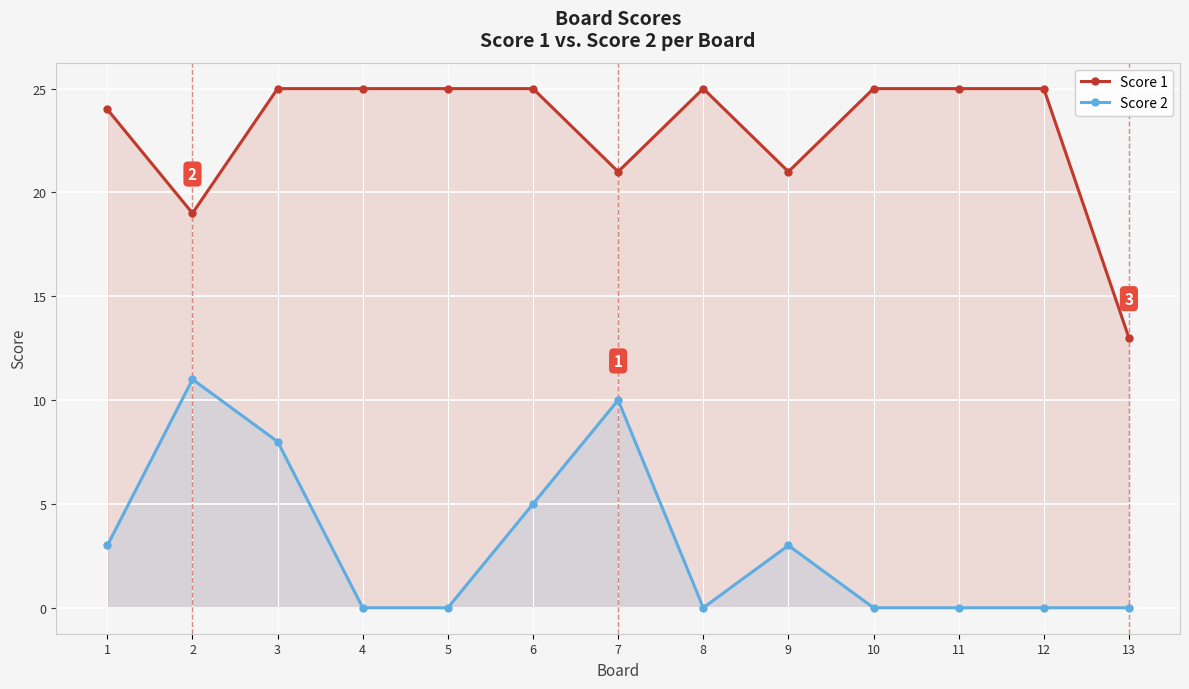

How many lines are shown in the chart?

2